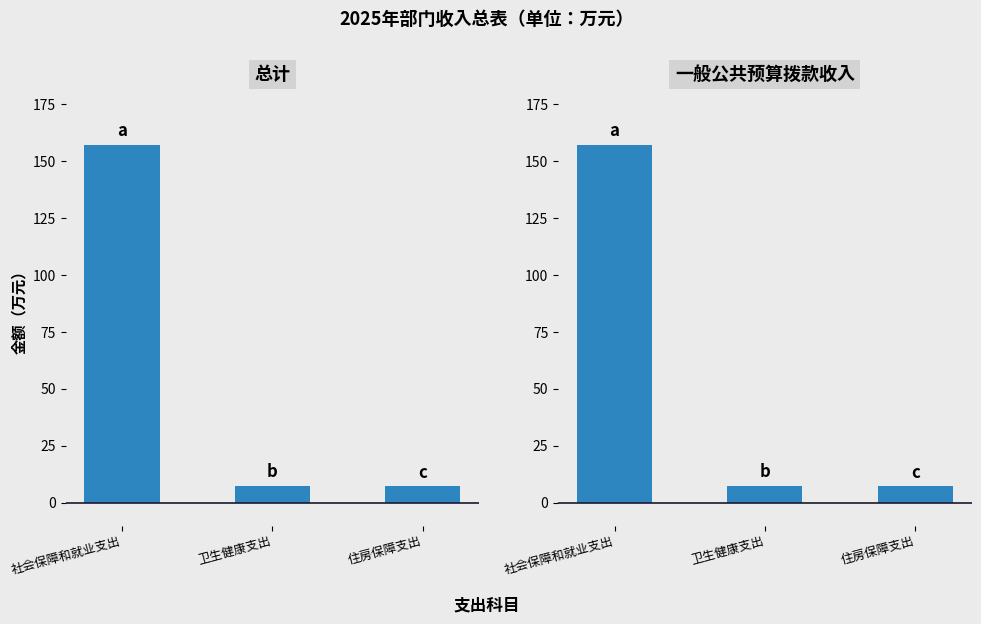

What are all the series names shown in the legend?

总计, 一般公共预算拨款收入